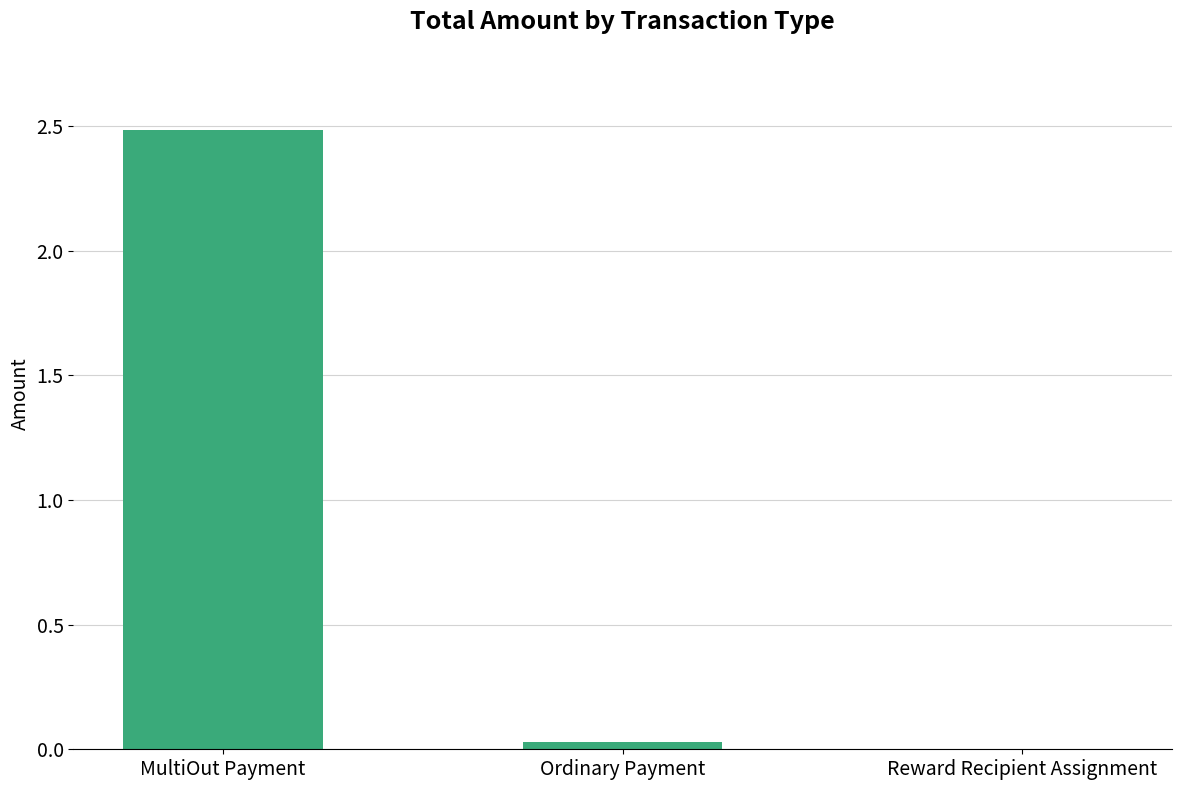

Where is the data nearest to the value 1?

Ordinary Payment